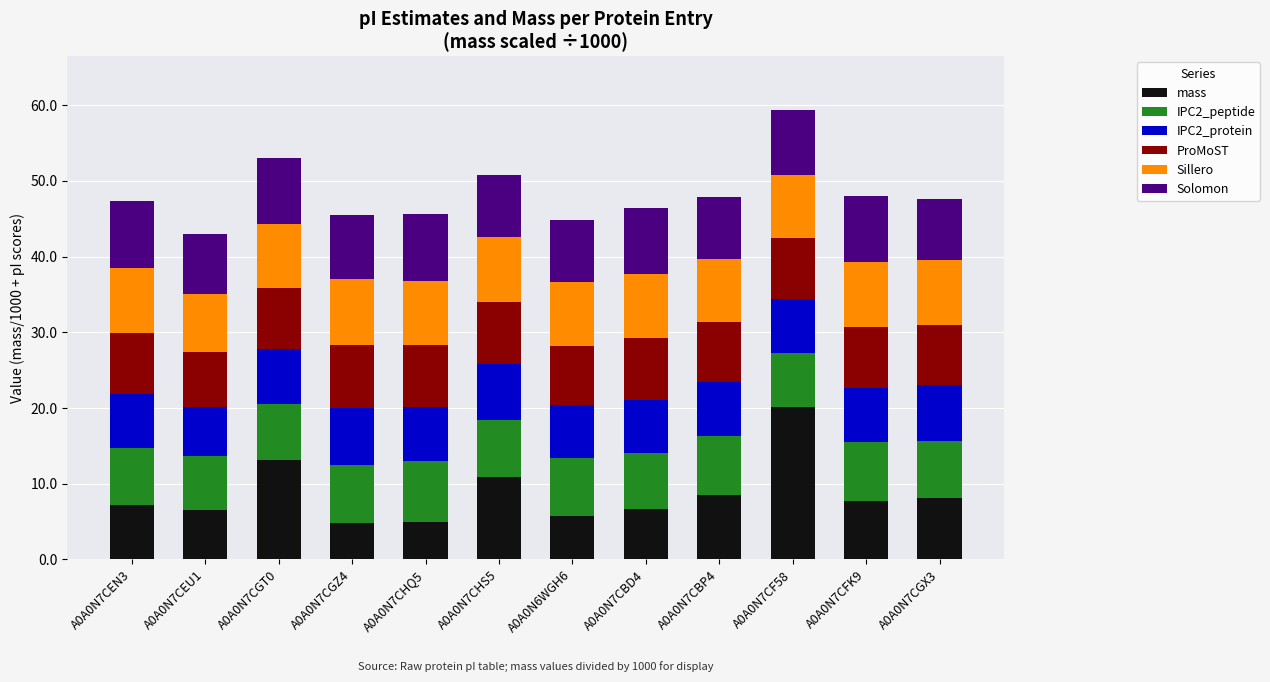

What is the difference between the second highest and minimum values in the mass series?

8.3